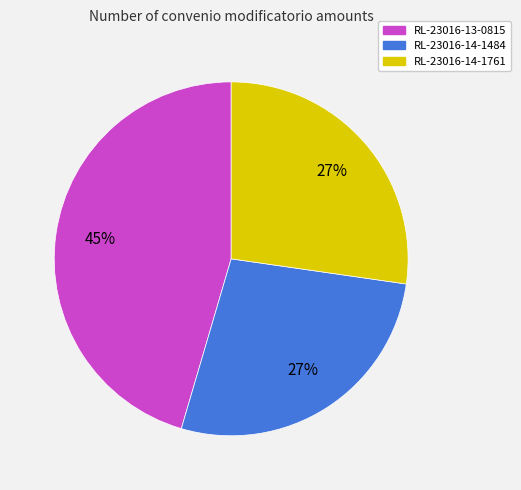

Which category has the biggest portion of the pie?

RL-23016-13-0815